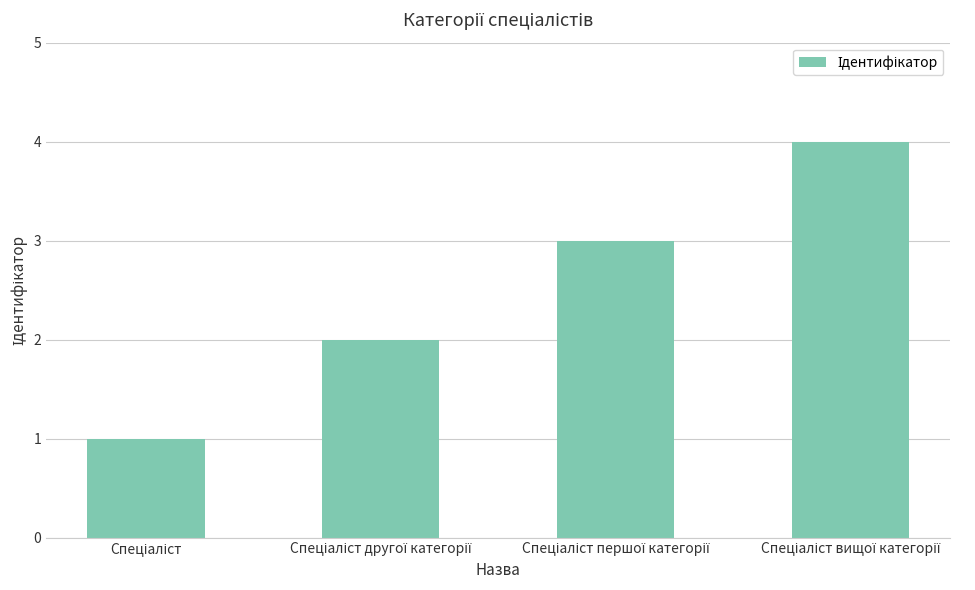

What is the greatest value displayed?

4